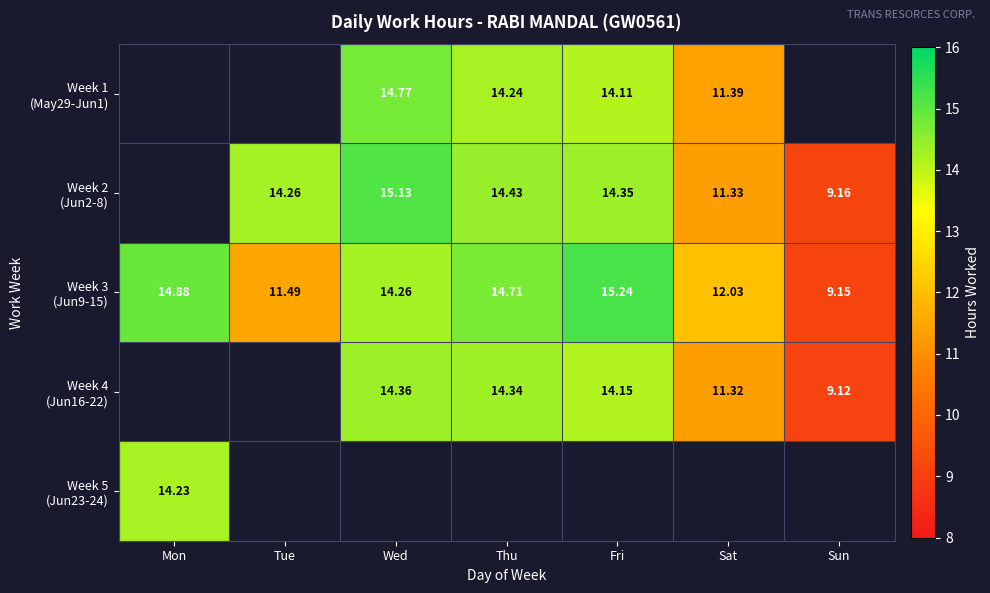

What is the smallest value displayed?

9.1